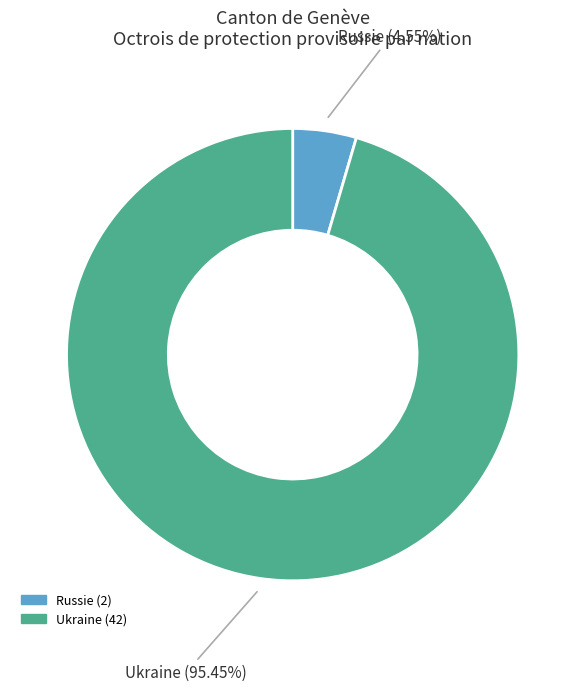

Which has a higher value, Russie or Ukraine?

Ukraine